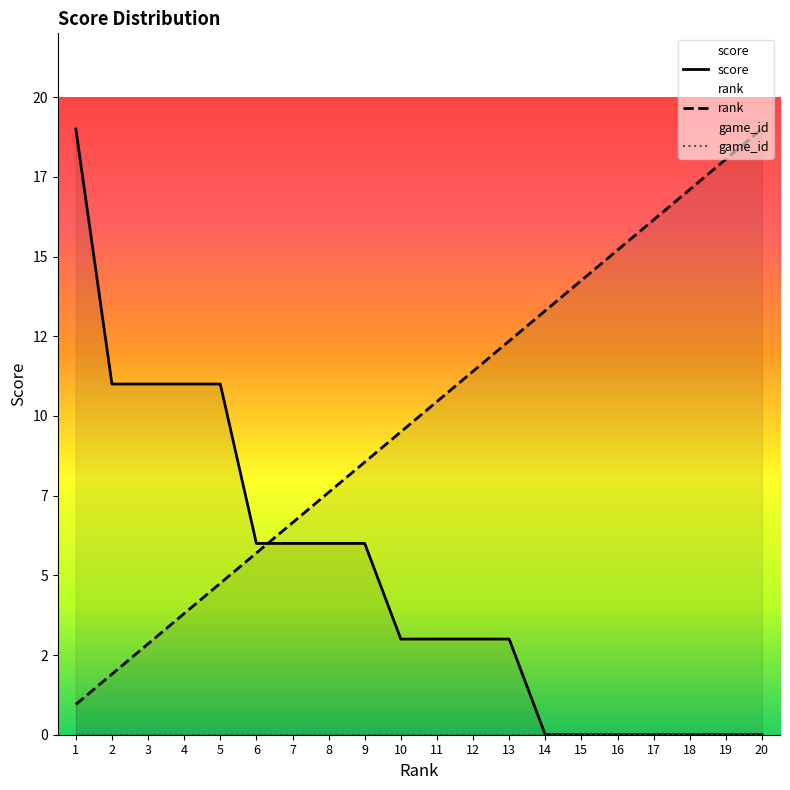

What is the sum of the score values at 13 and 19?

3.0